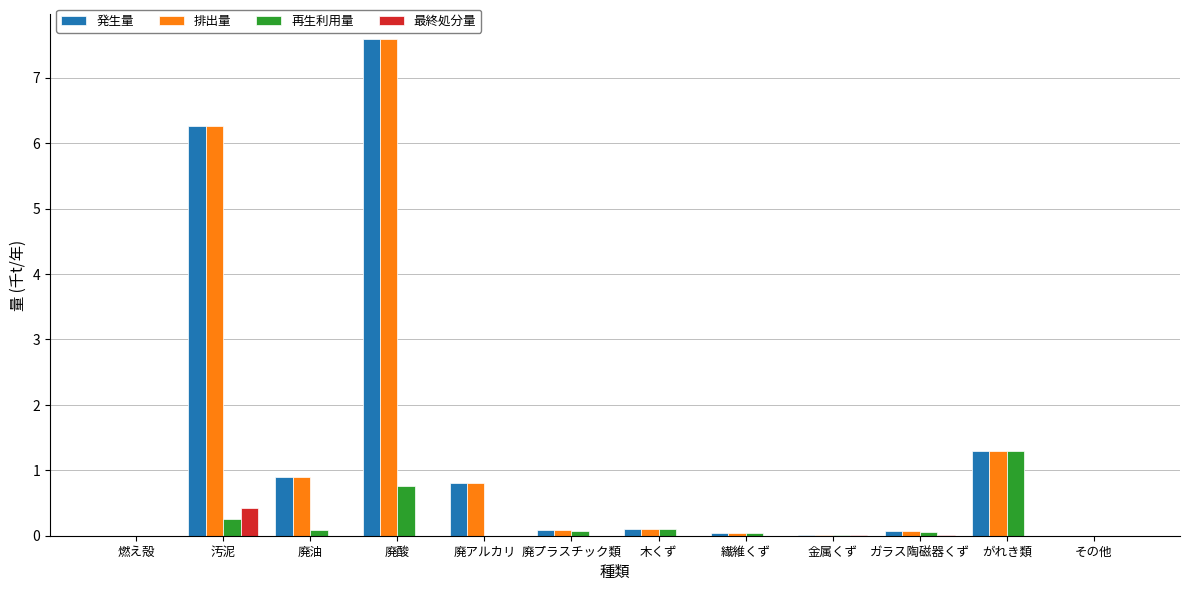

What is the highest value of the 最終処分量 series?

0.4